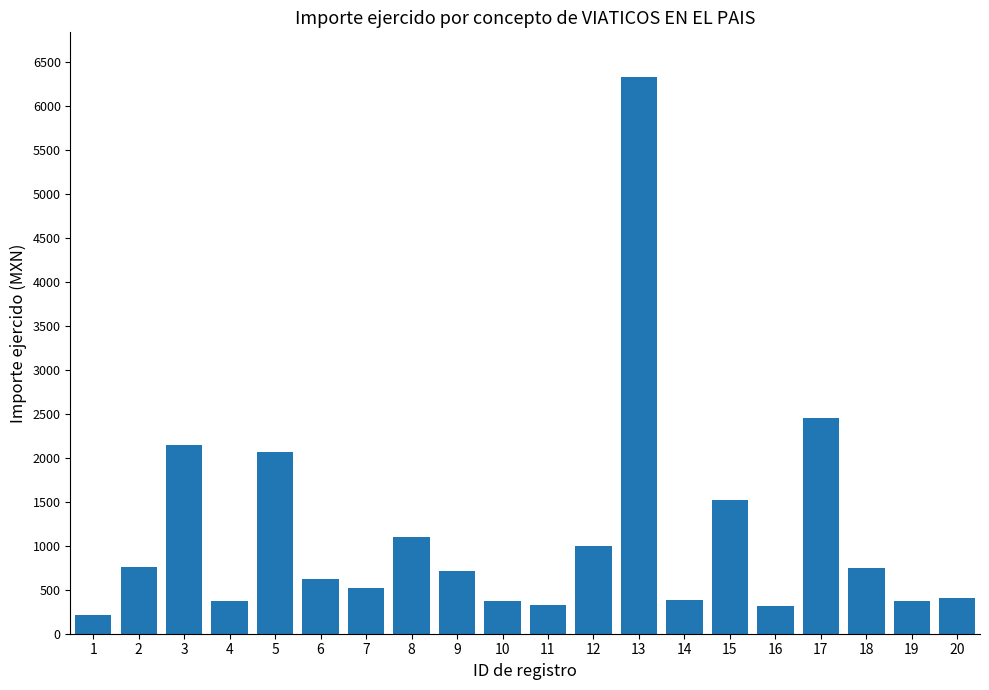

The chart shows a value of 1708.5 at 13. True or false?

False